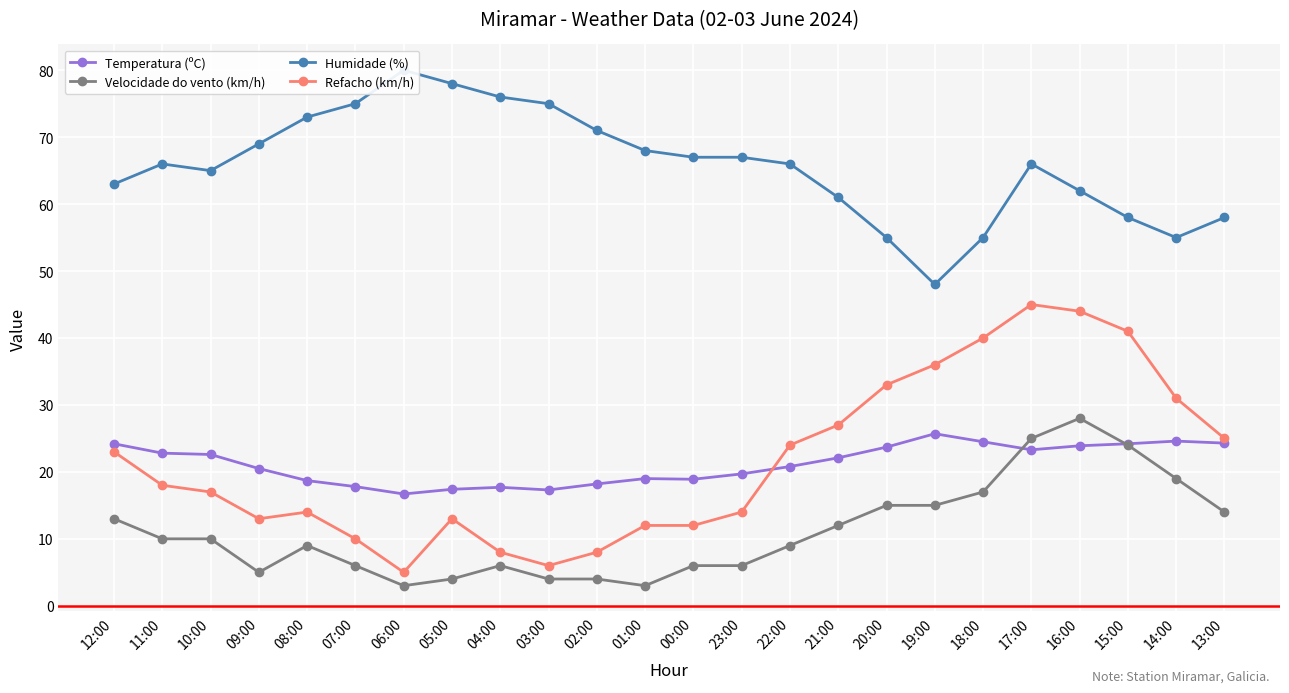

At 13:00, list the series in order from largest to smallest.

Humidade (%), Refacho (km/h), Temperatura (ºC), Velocidade do vento (km/h)